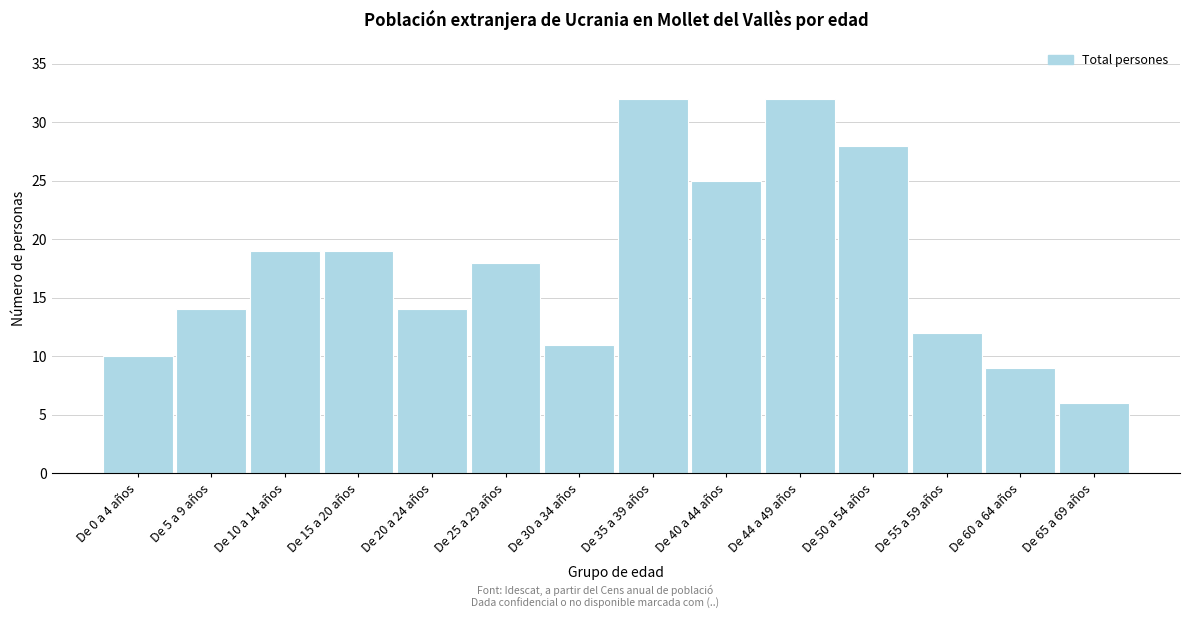

Reading left to right, transcribe all the data shown in this chart.

De 0 a 4 años=10	De 5 a 9 años=14	De 10 a 14 años=19	De 15 a 20 años=19	De 20 a 24 años=14	De 25 a 29 años=18	De 30 a 34 años=11	De 35 a 39 años=32	De 40 a 44 años=25	De 44 a 49 años=32	De 50 a 54 años=28	De 55 a 59 años=12	De 60 a 64 años=9	De 65 a 69 años=6